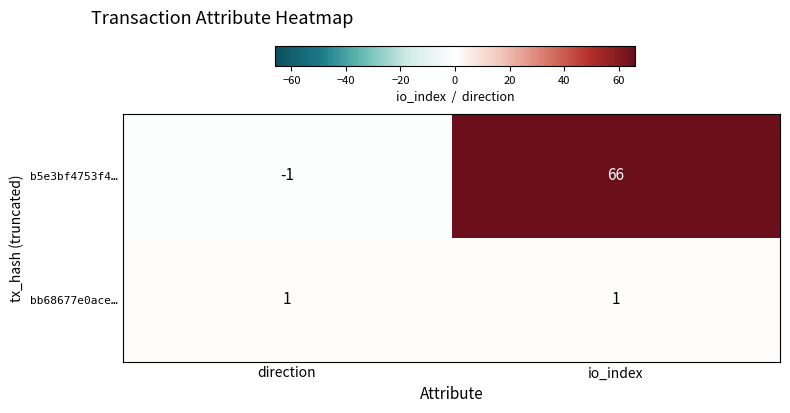

What is the difference between the maximum and minimum values in the b5e3bf4753f4… series?

67